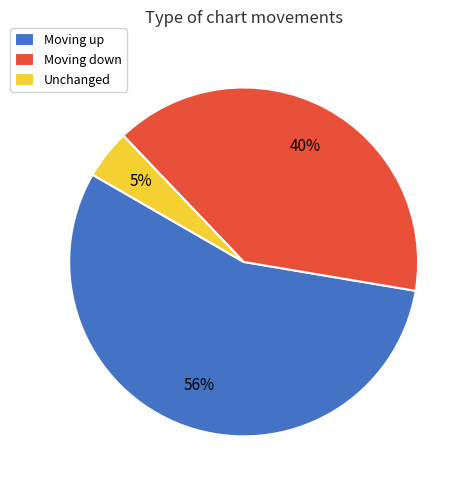

Combined, do Moving down and Unchanged account for over 50%?

No